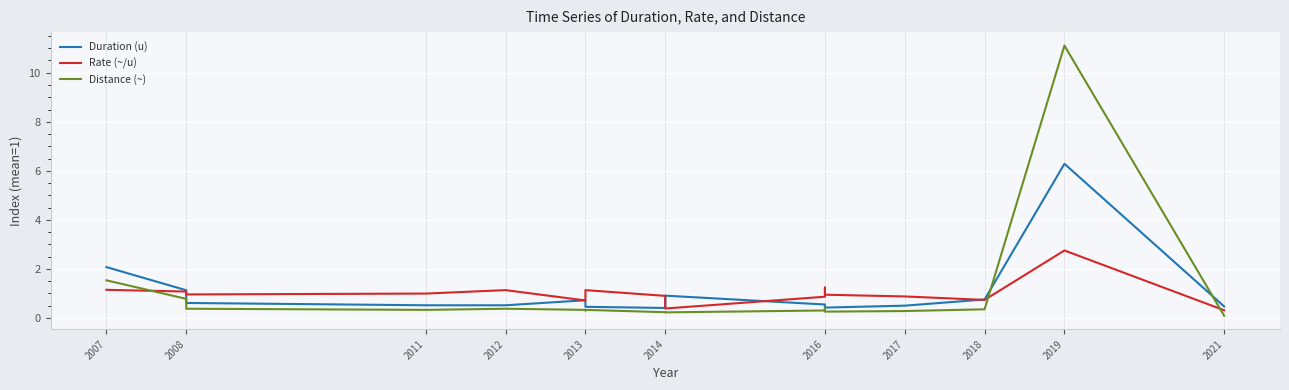

What is the difference between the second highest and second lowest values in the Rate (~/u) series?

0.9